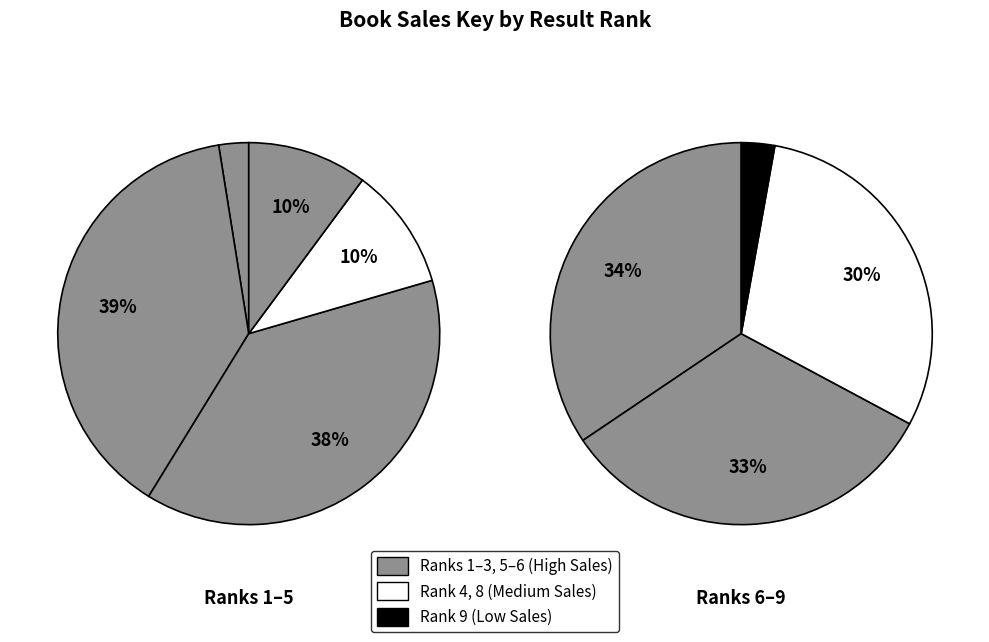

Which category has the smallest portion of the pie?

9